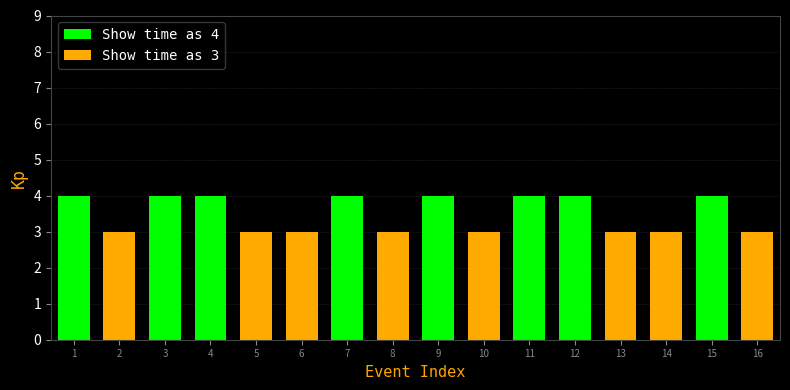

Which category has the lowest value in the Show time as 4 series?

1